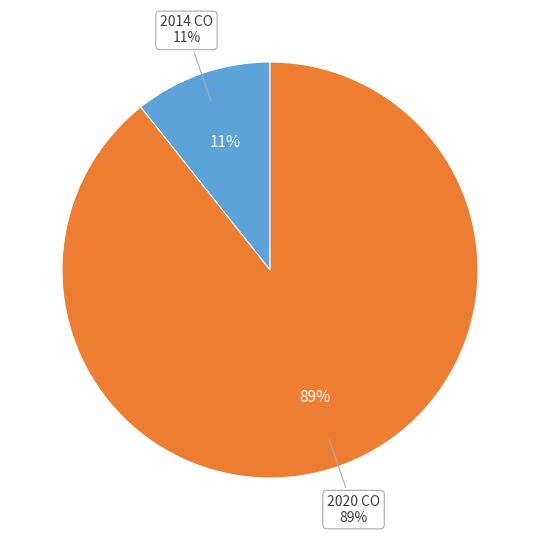

To the nearest percent, what percentage of the pie is 2020 CO?

89%